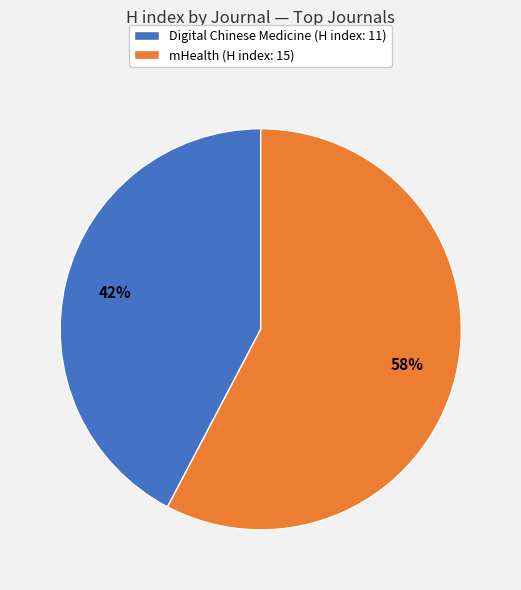

What is the majority slice?

mHealth